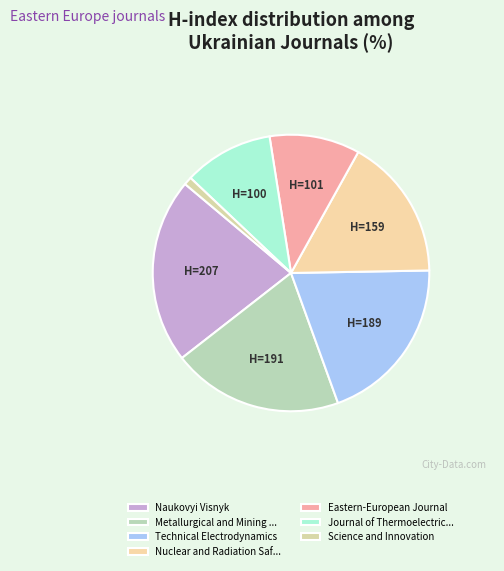

True or false: Technical Electrodynamics accounts for 29% of the total.

False